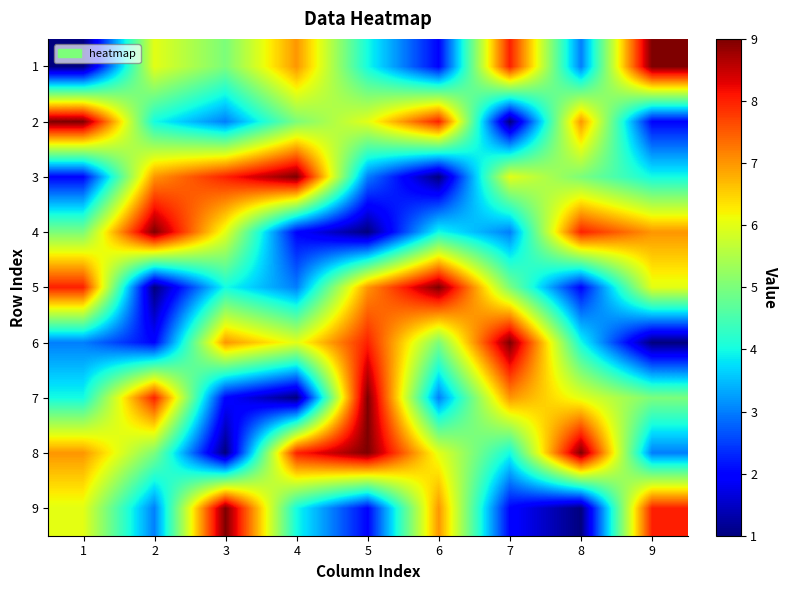

Rank the series at 8 from lowest to highest value.

9, 5, 1, 6, 3, 7, 2, 4, 8